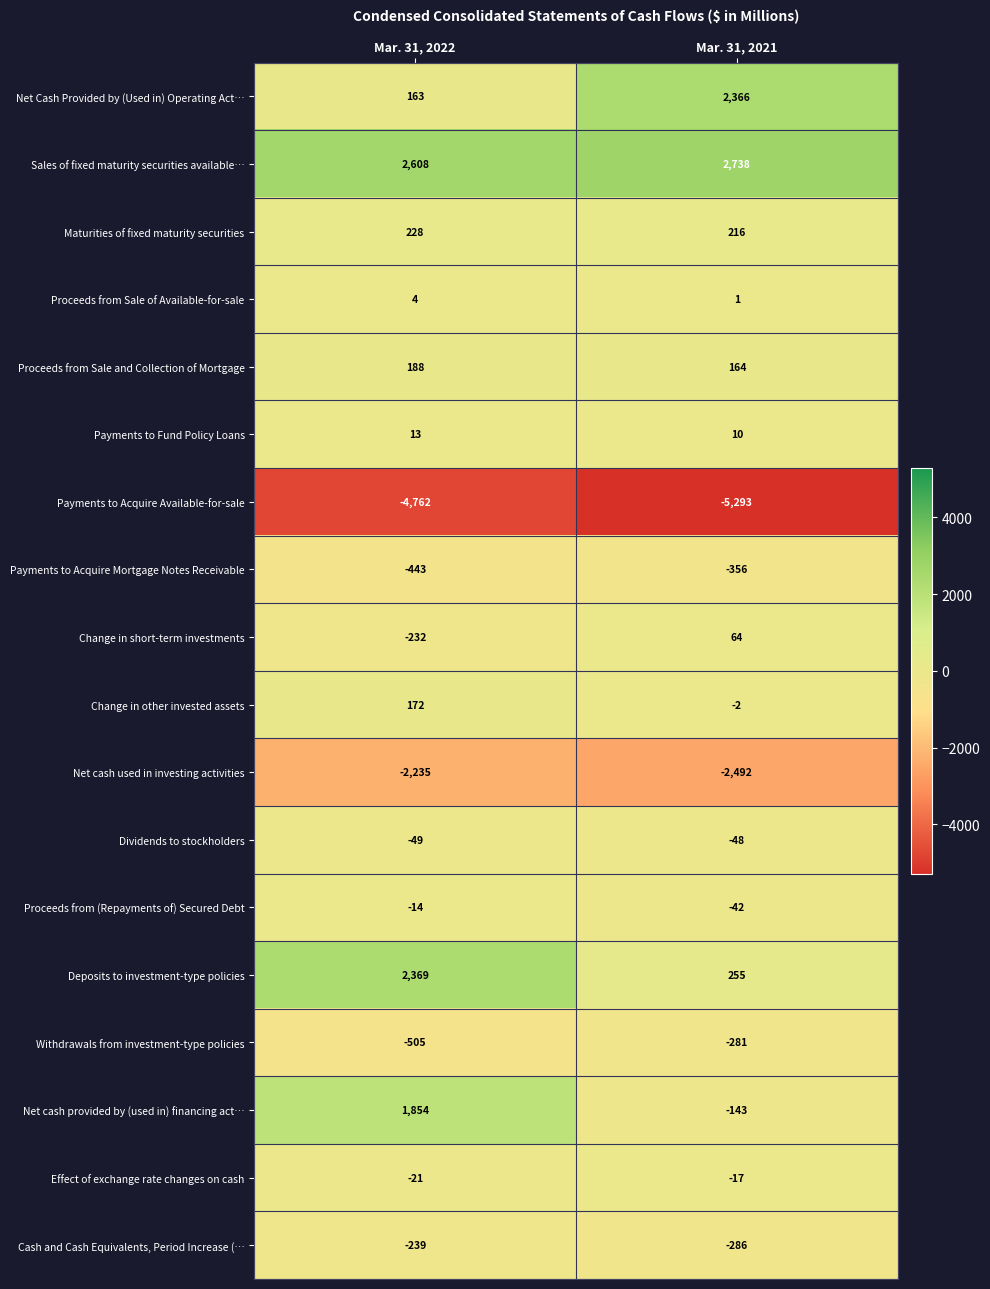

List the series in order of their peak value, lowest first.

Payments to Acquire Available-for-sale, Net cash used in investing activities, Payments to Acquire Mortgage Notes Receivable, Withdrawals from investment-type policies, Cash and Cash Equivalents, Period Increase (…, Dividends to stockholders, Effect of exchange rate changes on cash, Proceeds from (Repayments of) Secured Debt, Proceeds from Sale of Available-for-sale, Payments to Fund Policy Loans, Change in short-term investments, Change in other invested assets, Proceeds from Sale and Collection of Mortgage, Maturities of fixed maturity securities, Net cash provided by (used in) financing act…, Net Cash Provided by (Used in) Operating Act…, Deposits to investment-type policies, Sales of fixed maturity securities available…